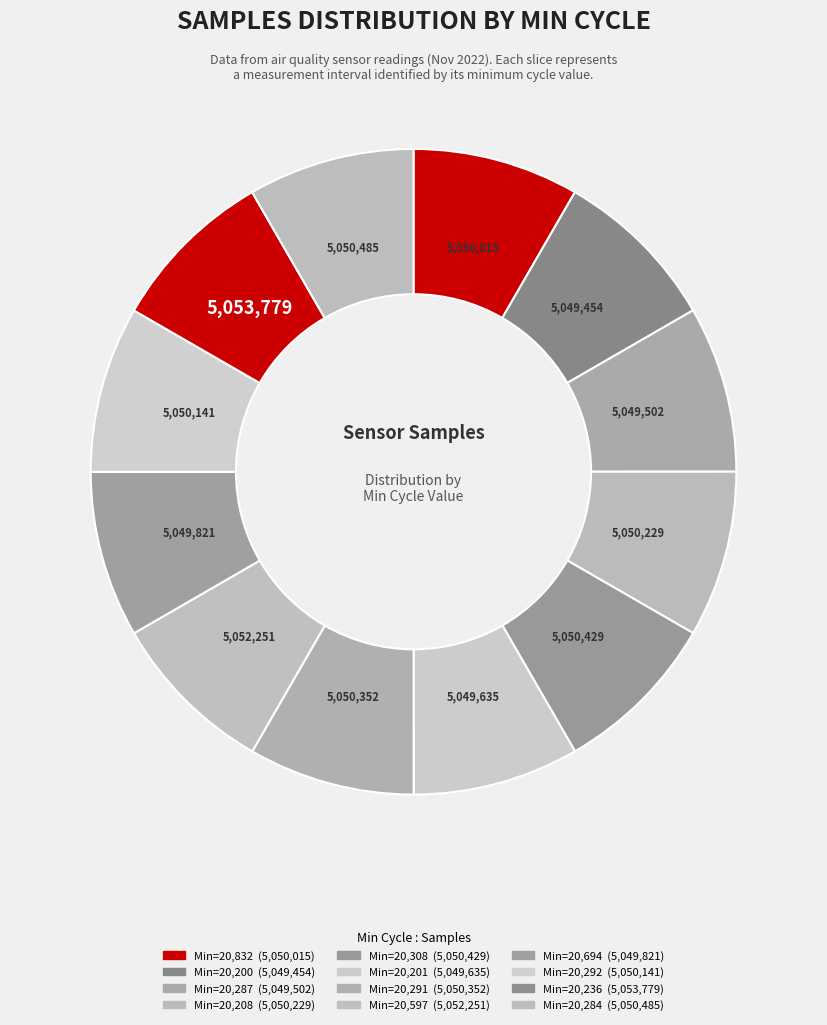

Rank the categories by value from lowest to highest.

28-20200, 28-20287, 28-20201, 28-20694, 28-20832, 28-20292, 28-20208, 28-20291, 28-20308, 28-20284, 28-20597, 28-20236